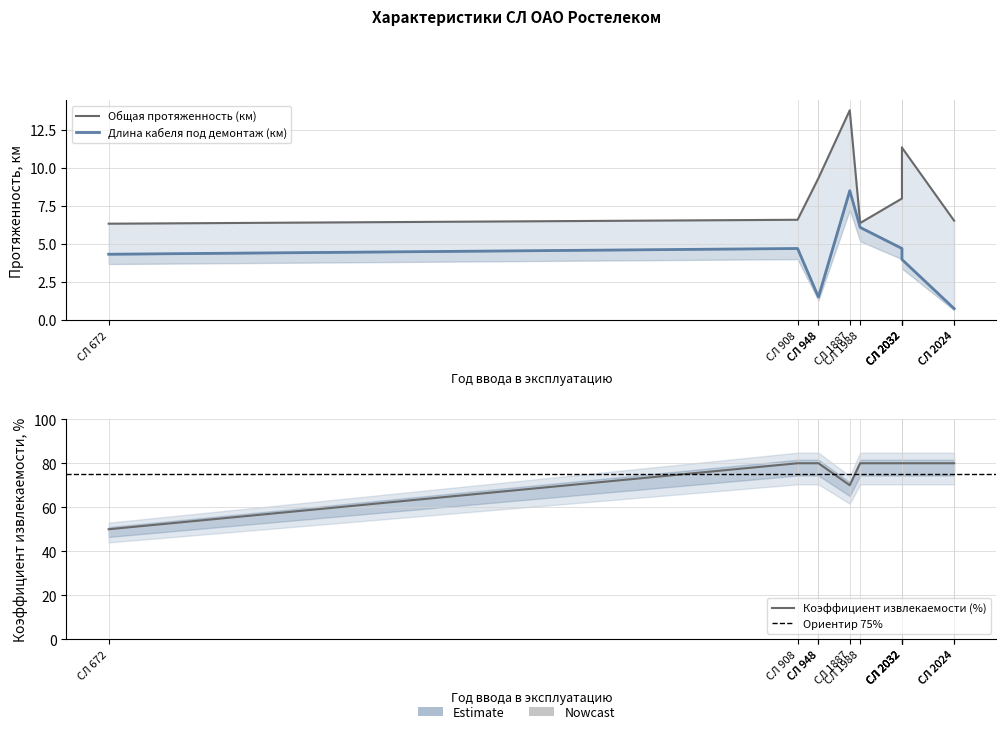

Where is Общая протяженность (км) nearest to the value 10?

СЛ 948